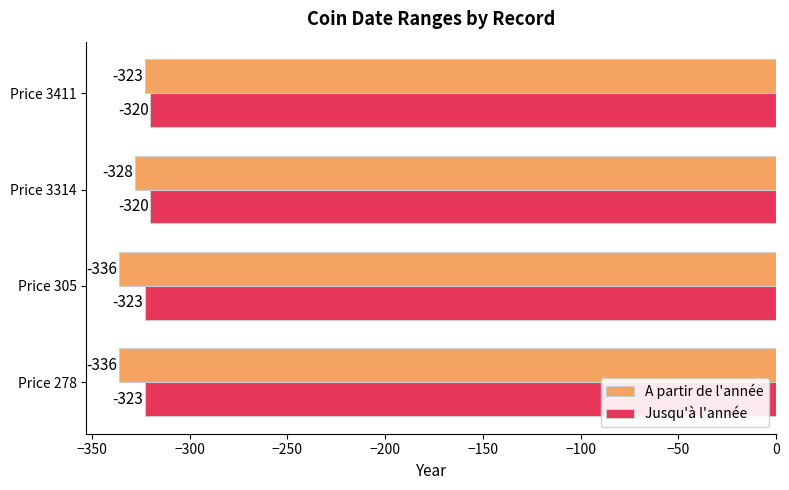

What is the maximum value shown in the chart?

-320